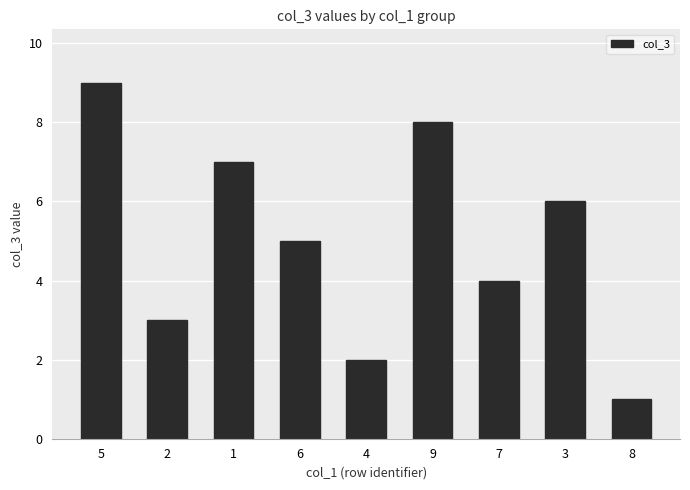

What is the label of the 7th bar from the left?

7